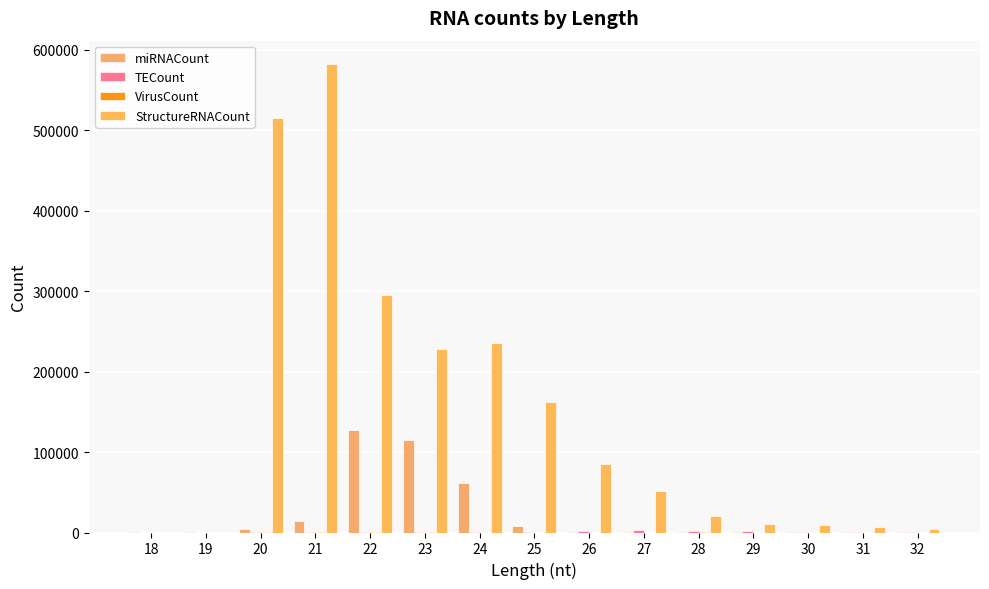

Count the number of categories in the chart.

15